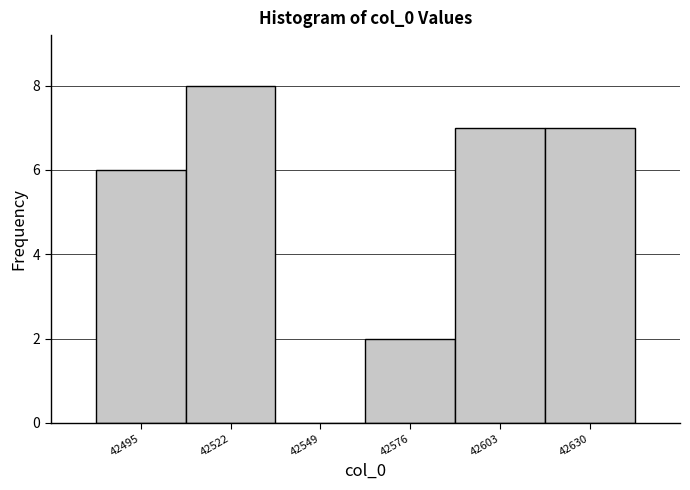

What is the height of the bar covering 42615 to 42645 on the x-axis? Neither the bar edges nor the heights are printed on the chart, so give them approximately, as read against the axes.

7